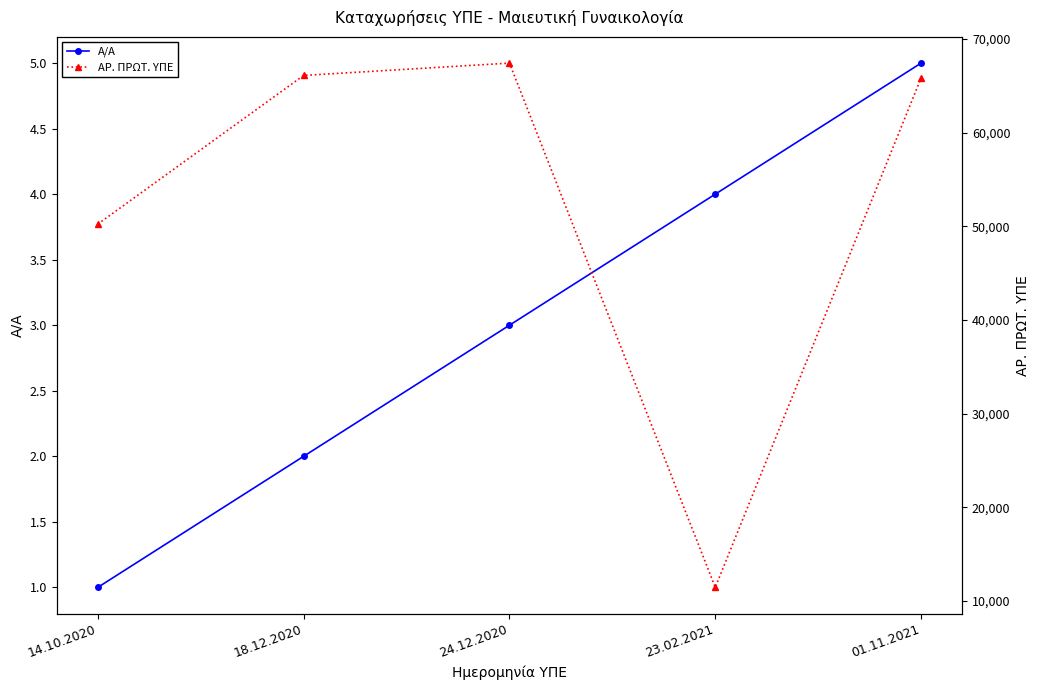

Where is Α/Α nearest to the value 3?

24.12.2020